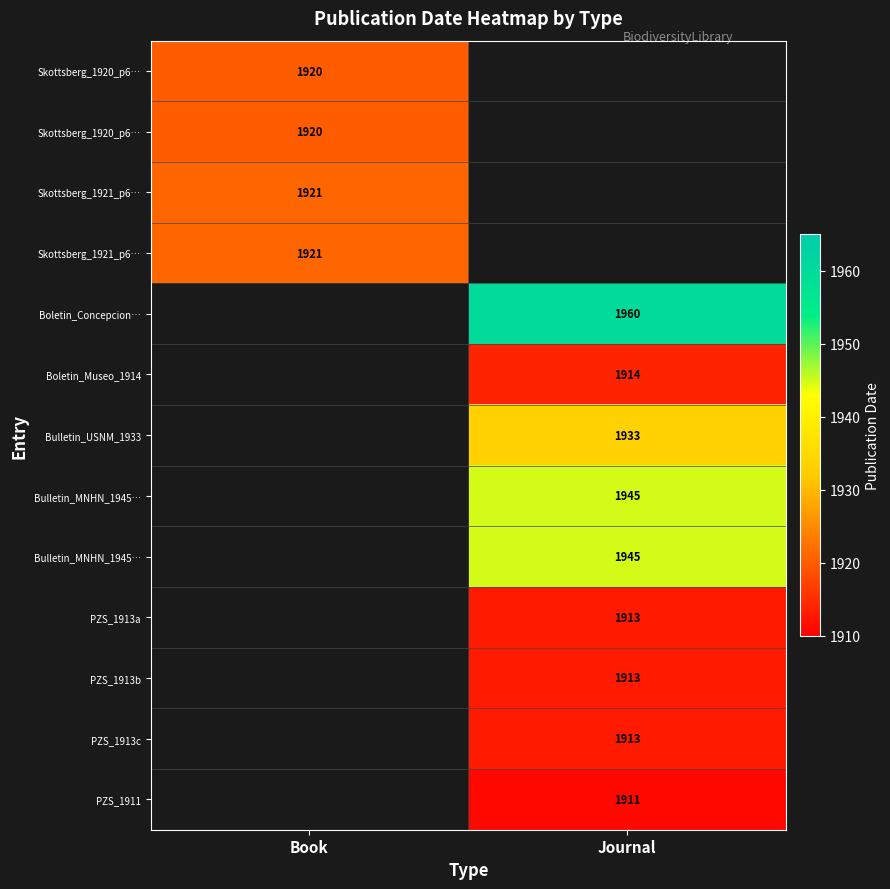

How many categories are shown in the chart?

2